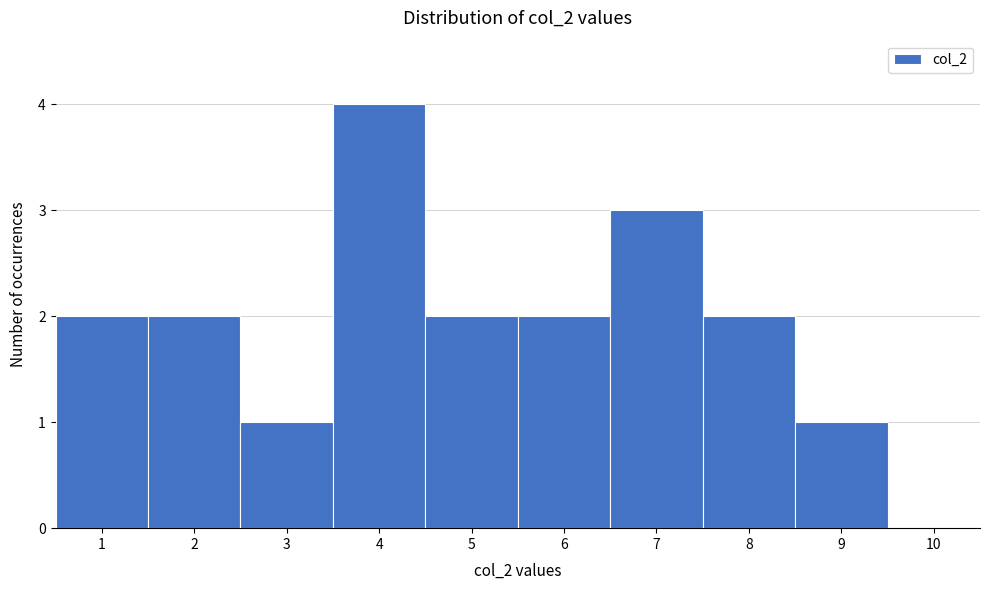

Reading left to right, list every bar in this chart as the range it spans on the x-axis followed by its height. The values are not printed on the chart, so give them approximately, as read against the axis.

0.5 to 1.5: 2
1.5 to 2.5: 2
2.5 to 3.5: 1
3.5 to 4.5: 4
4.5 to 5.5: 2
5.5 to 6.5: 2
6.5 to 7.5: 3
7.5 to 8.5: 2
8.5 to 9.5: 1
9.5 to 10.5: 0